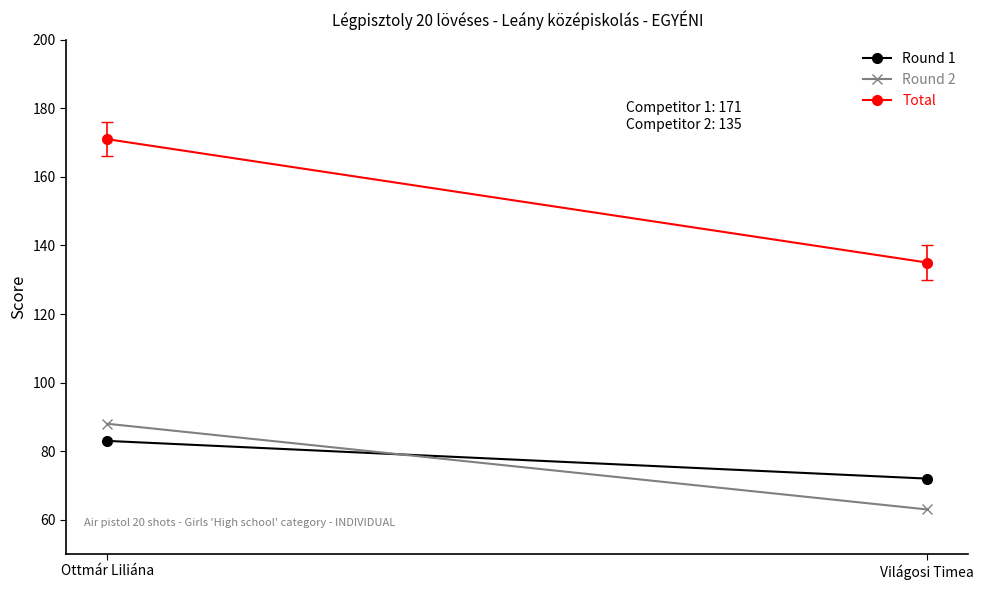

The Round 1 series shows 25 at Világosi Timea. True or false?

False